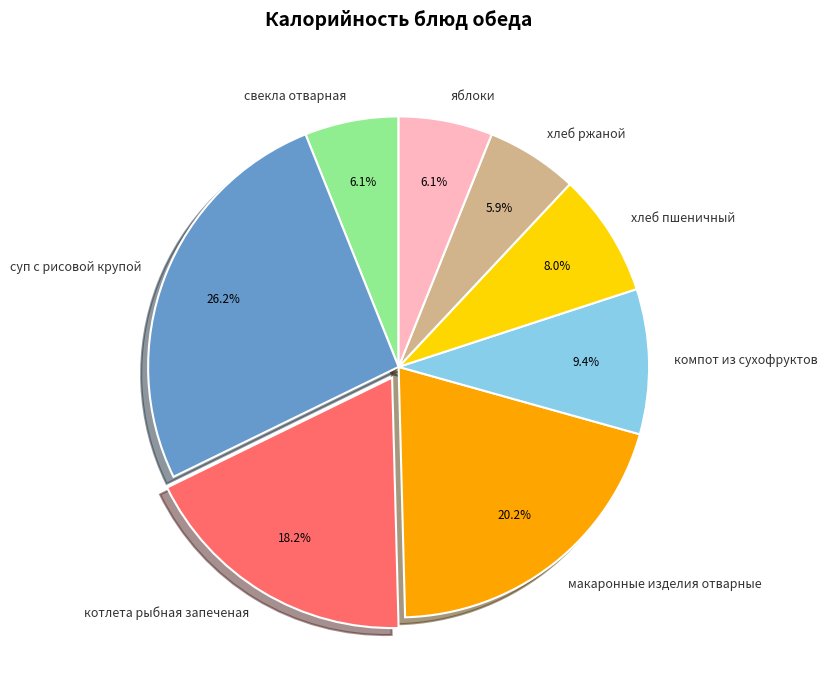

Which category has the biggest portion of the pie?

суп с рисовой крупой